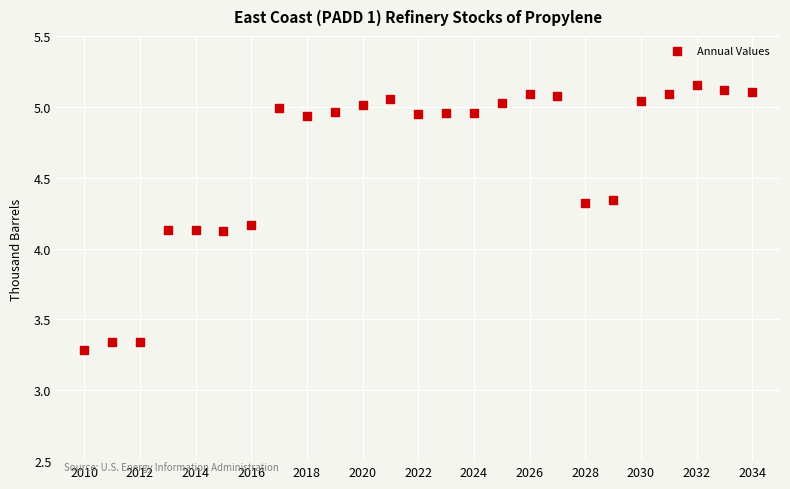

What is the range of Y values (max minus min)?

1.9